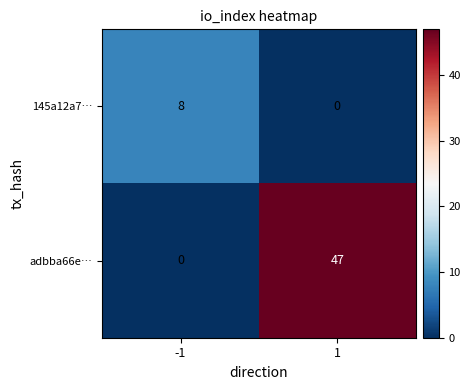

Is the value of 145a12a7… at 1 greater than the value of adbba66e… at 1?

No